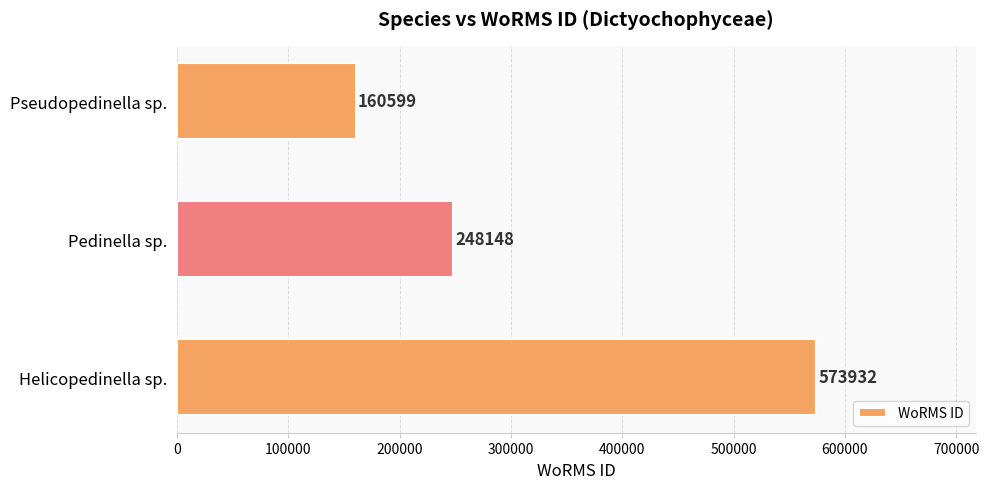

Count the number of categories in the chart.

3